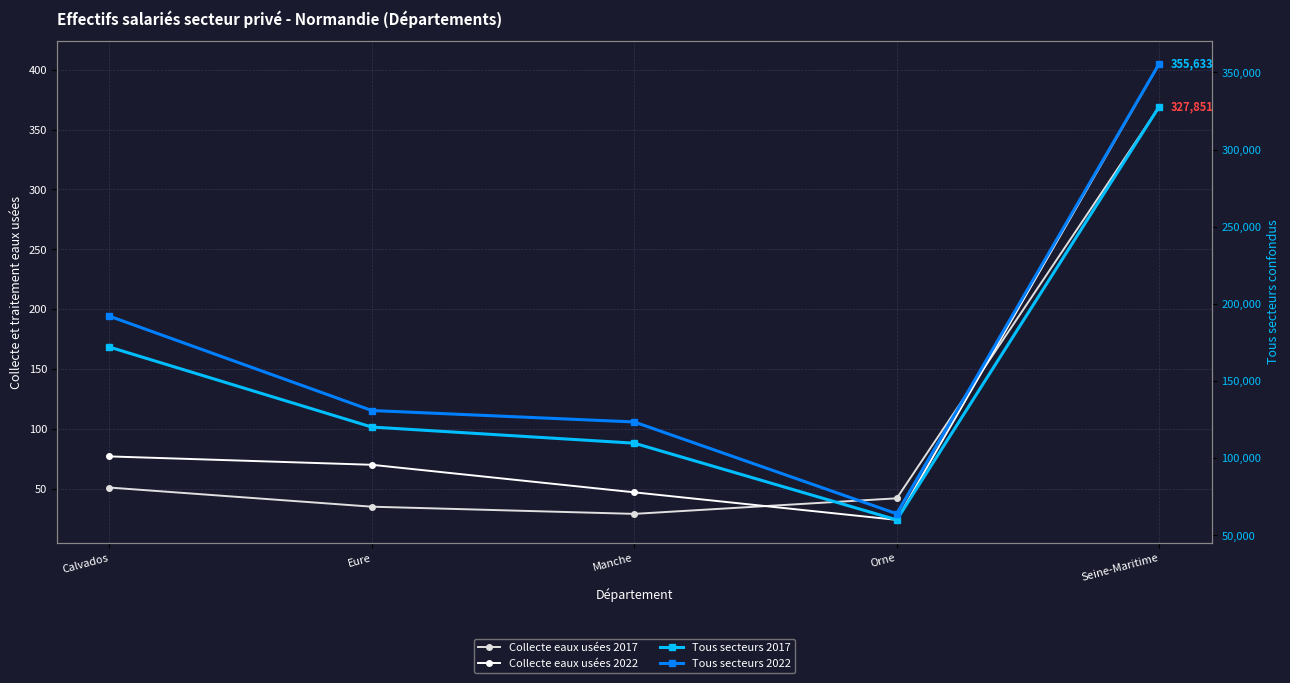

At which category is the sum across all series the highest?

Seine-Maritime